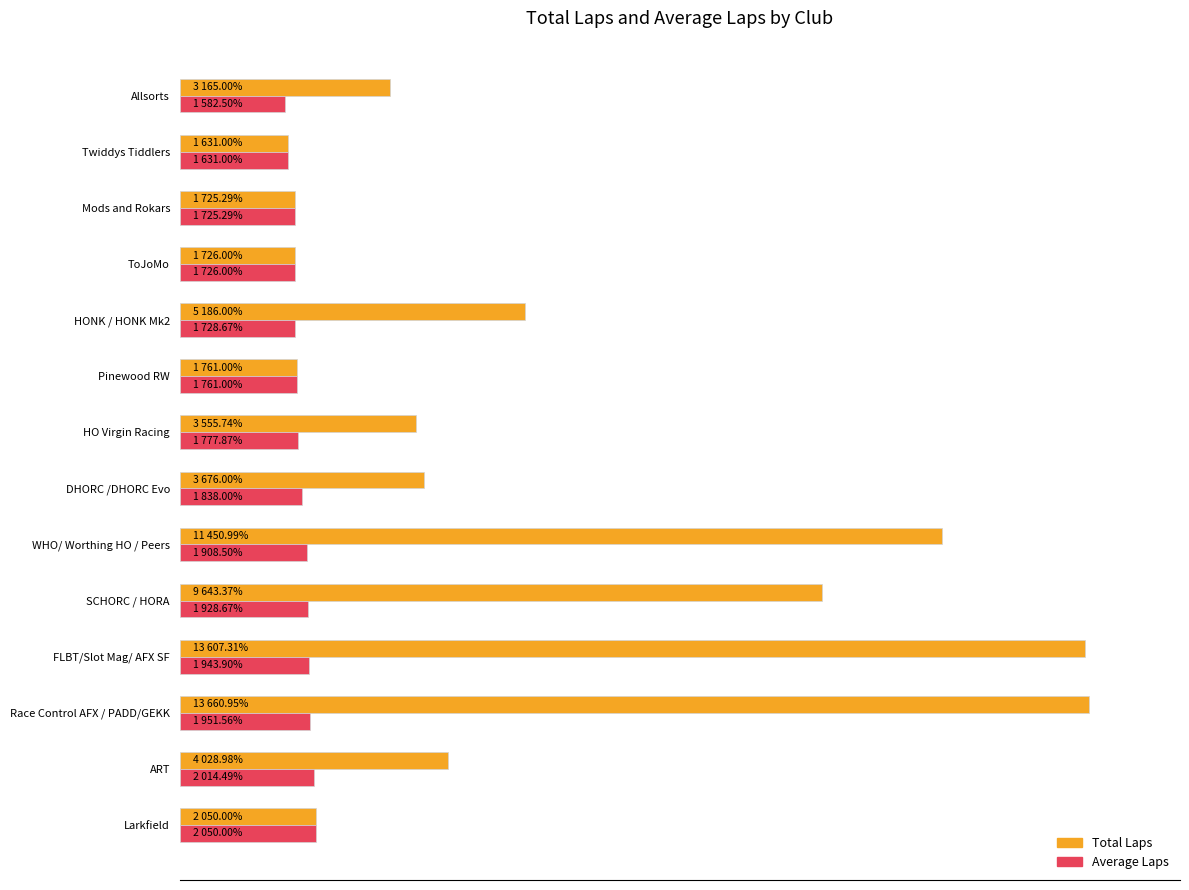

Which has a higher value, ART or Larkfield?

ART